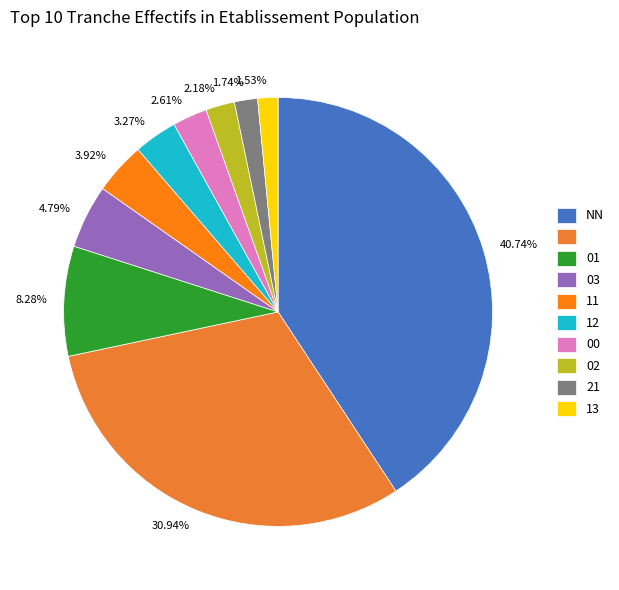

How many segments does this pie chart have?

10